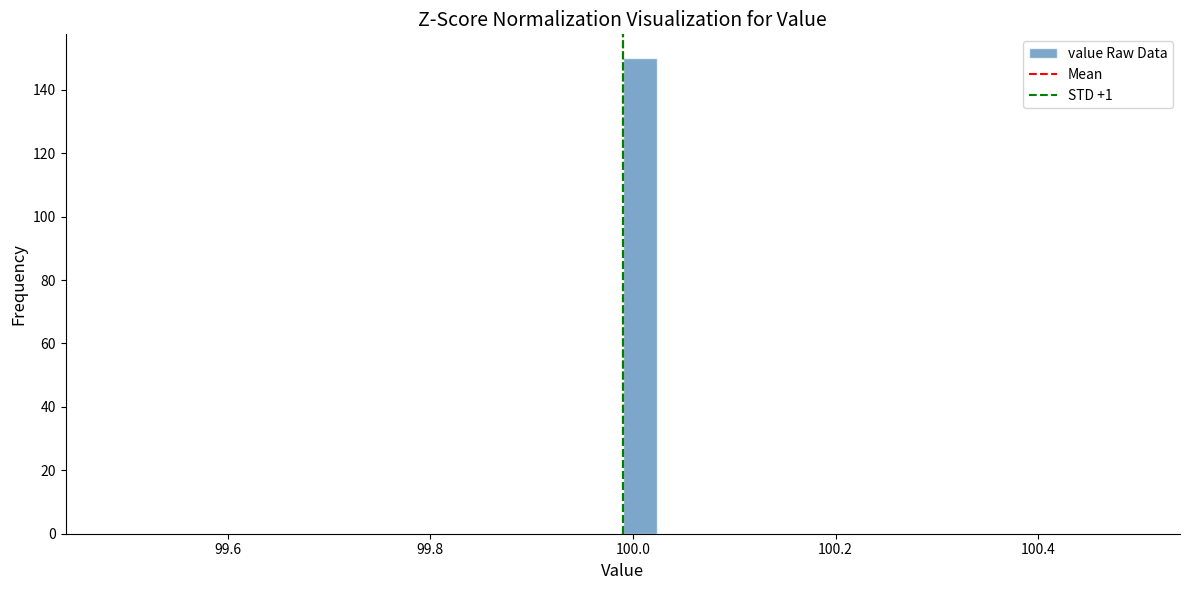

Around what value on the x-axis is the tallest bar? Give the approximate position of its centre, as read against the axis.

100.00